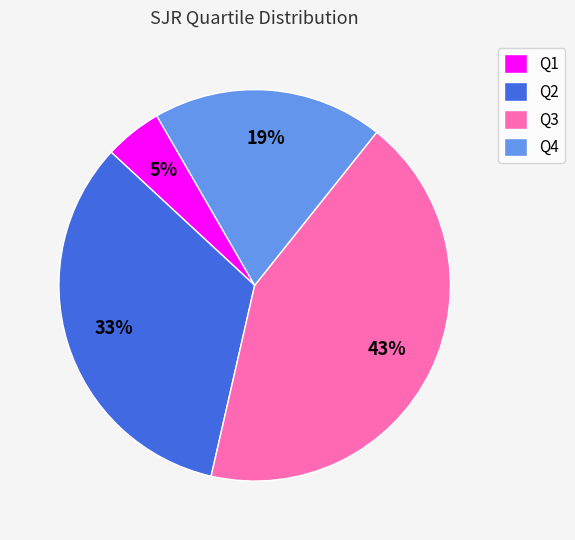

How many slices are in this pie chart?

4